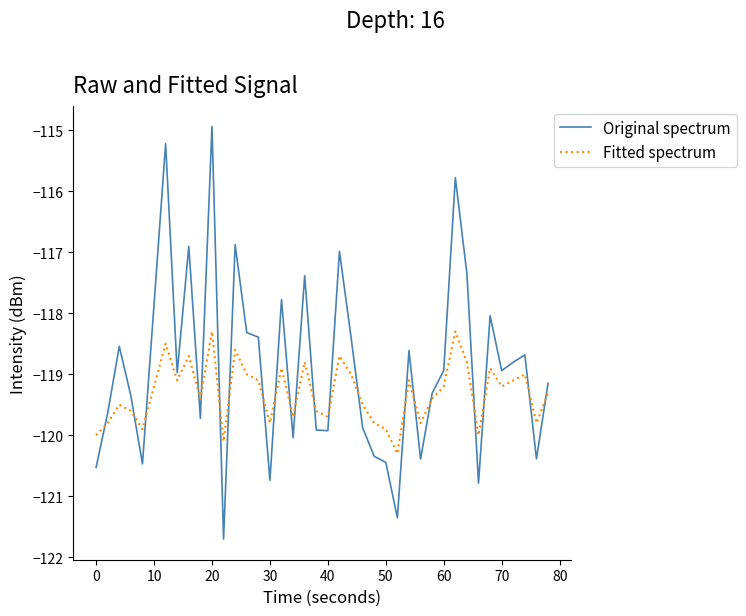

Which series has the largest total across all categories?

Original spectrum